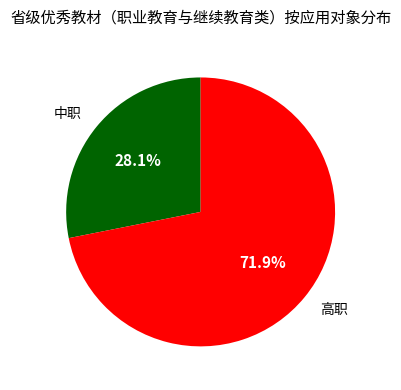

What is the ratio of the value at 高职 to the value at 中职?

2.6